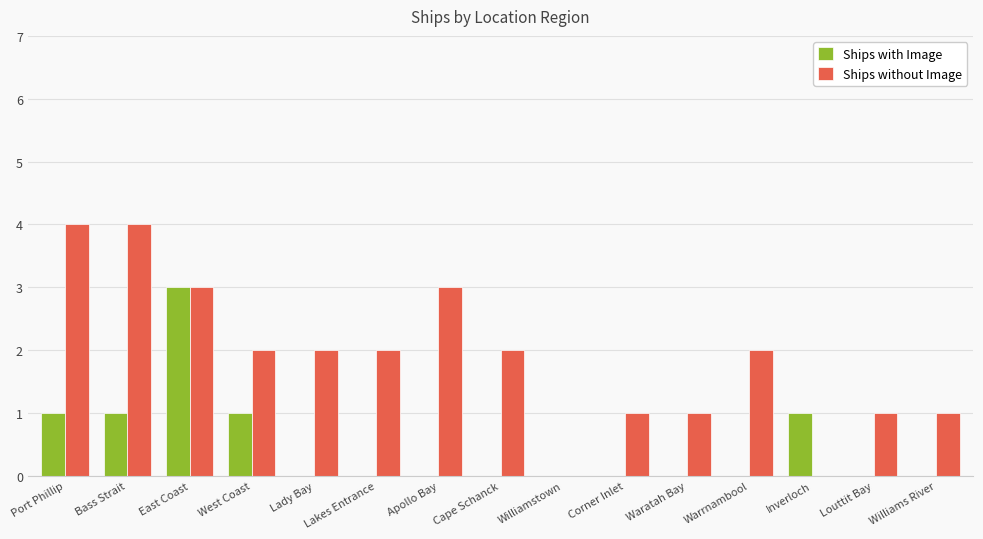

Count the Ships with Image values in the range 0 to 1.

14